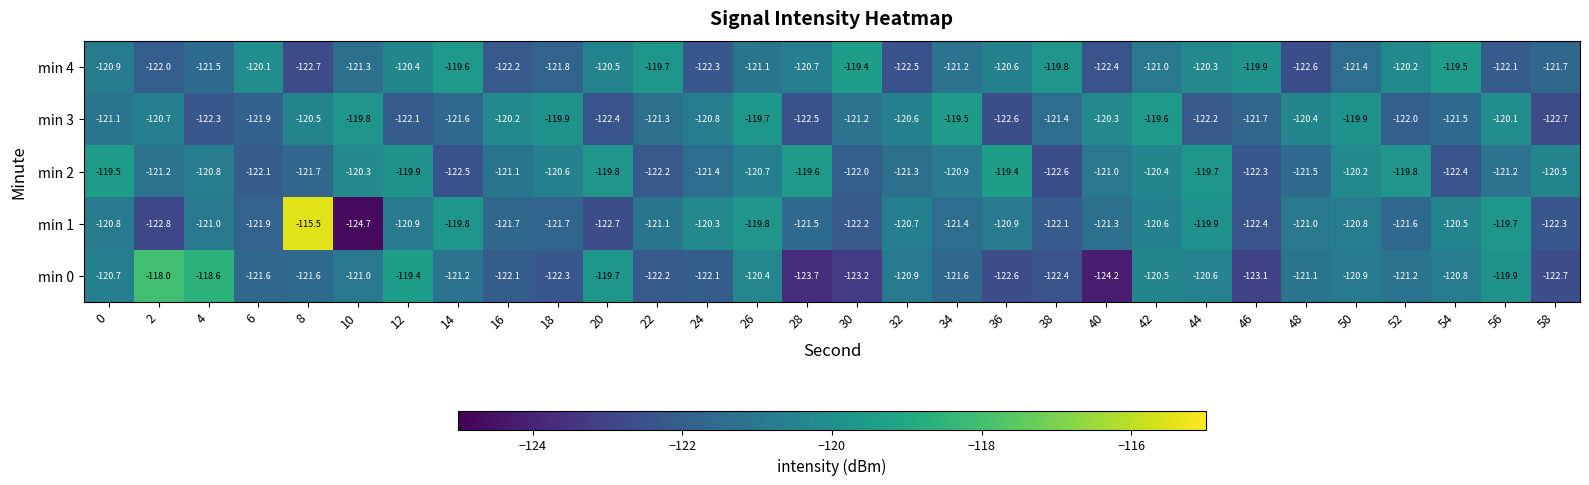

The value of min 1 at 42 is -120.6. True or false?

True